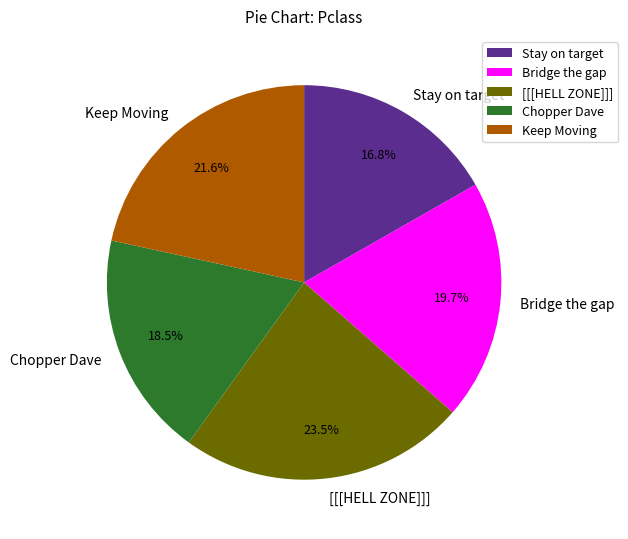

Does any single category account for the majority?

No